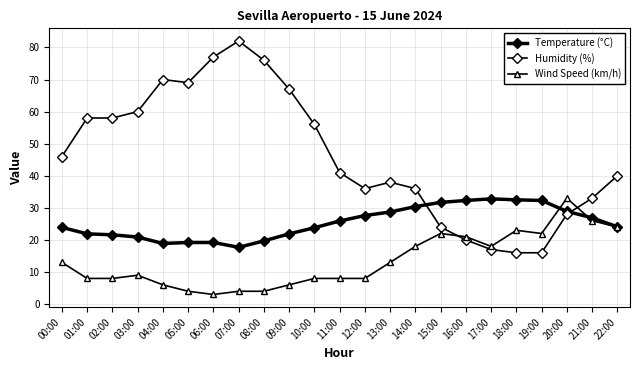

What is the label of the 5th point from the right?

18:00